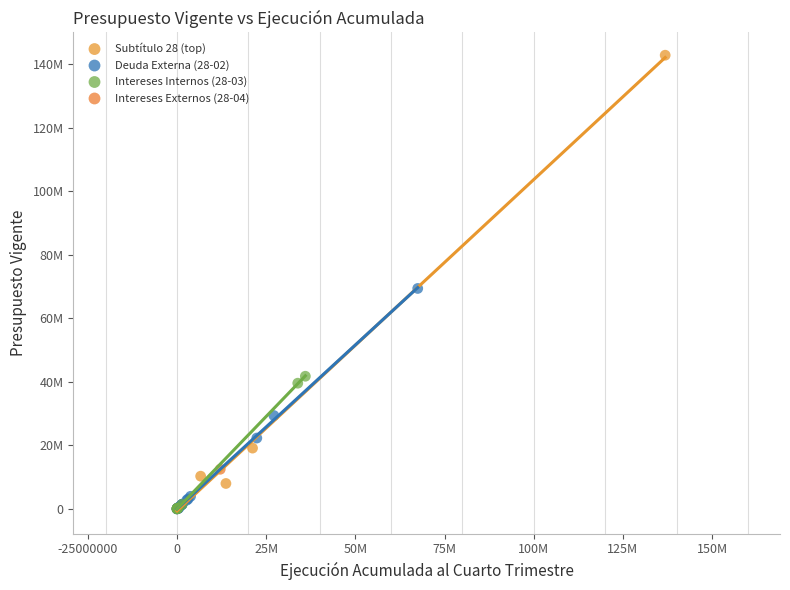

What are all the series names shown in the legend?

Subtítulo 28 (top), Deuda Externa (28-02), Intereses Internos (28-03), Intereses Externos (28-04)